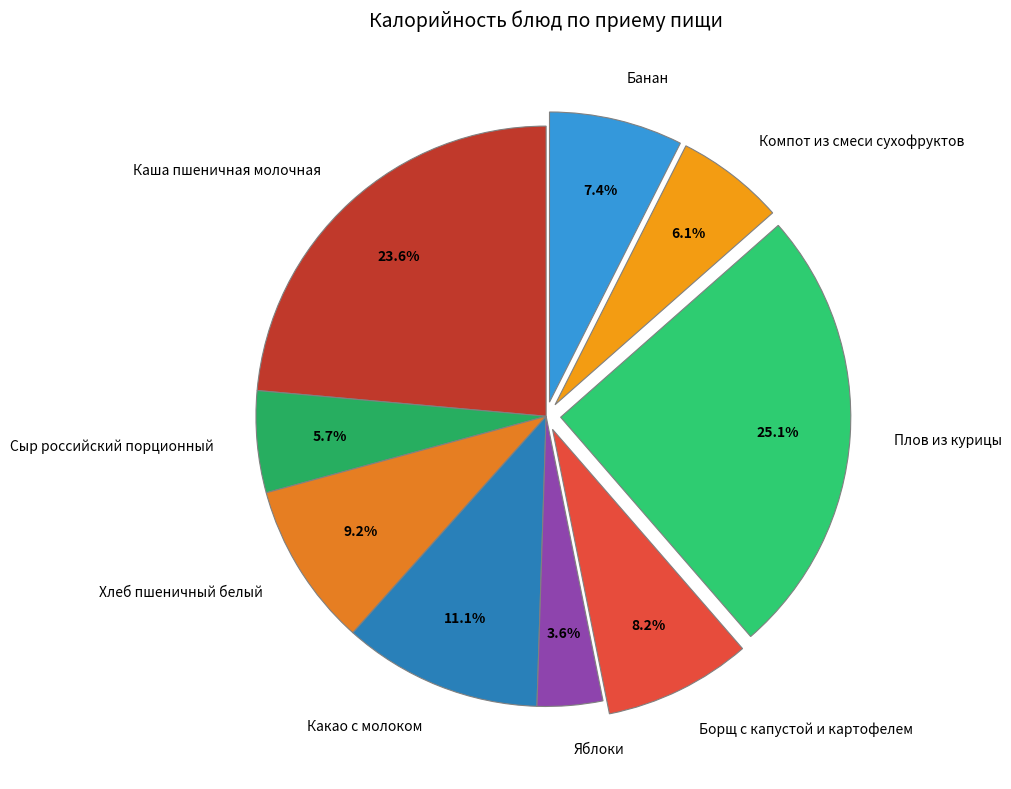

To the nearest percent, what is the average slice percentage?

11%